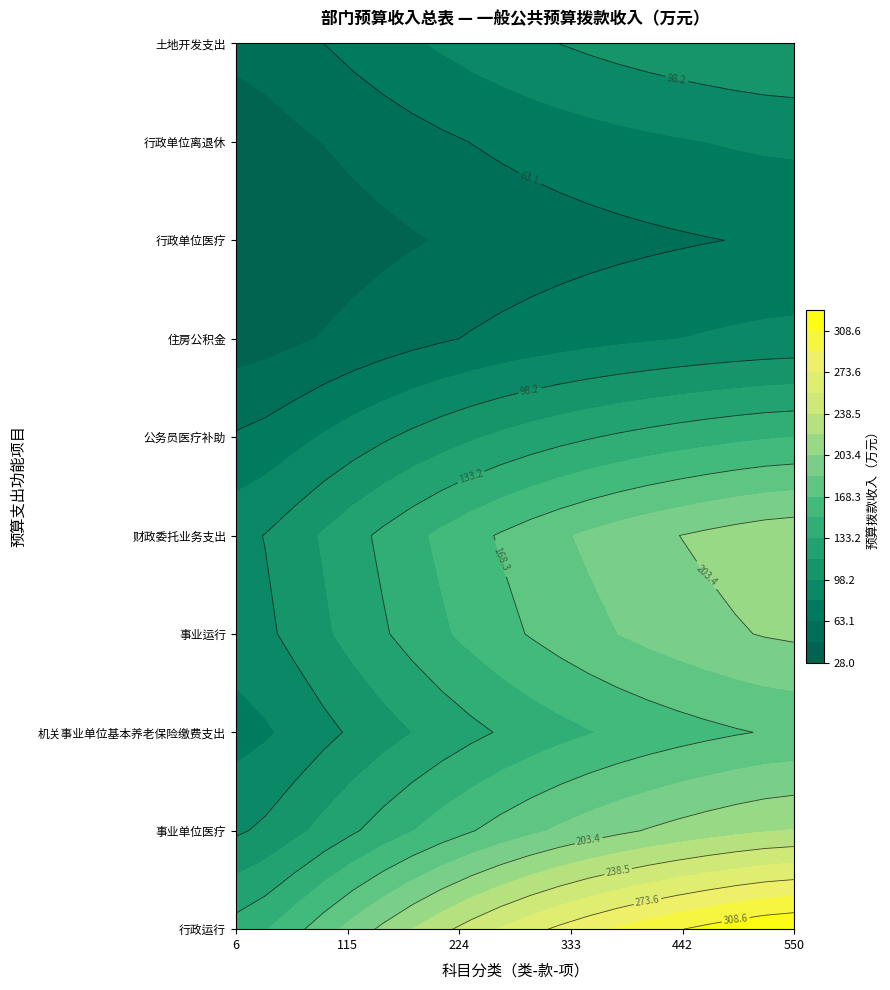

Which category has the highest value across all series?

行政运行